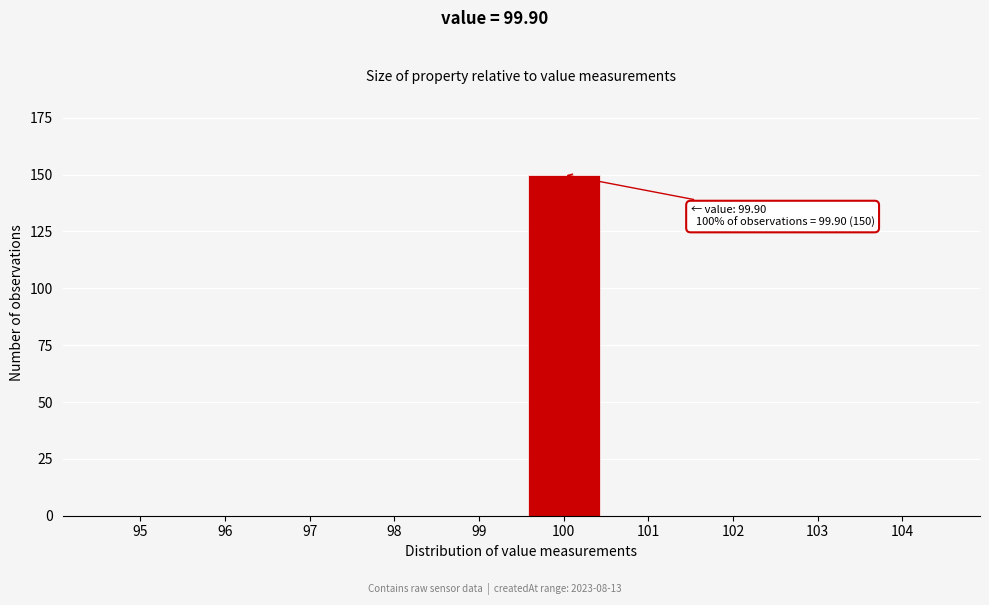

Reading left to right, list all the values displayed in this chart.

95=0	96=0	97=0	98=0	99=0	100=150	101=0	102=0	103=0	104=0